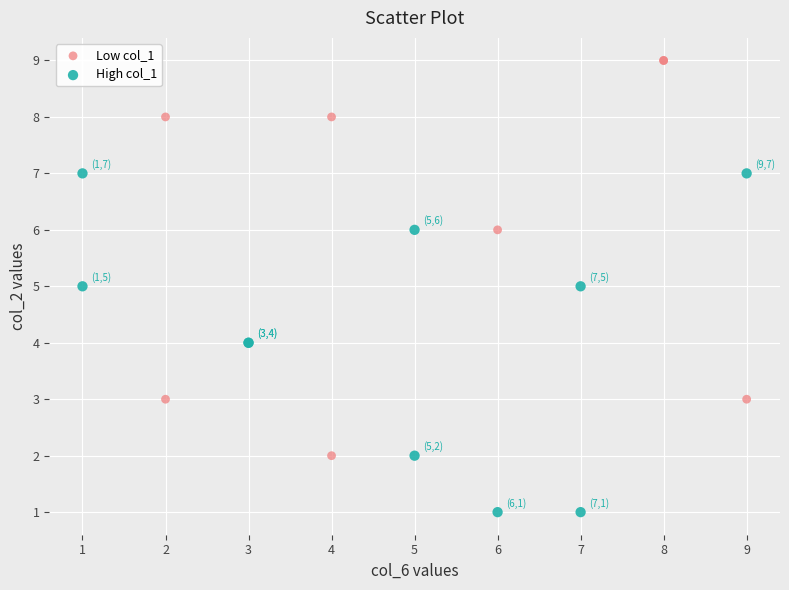

Which series has the largest Y range (max minus min)?

Low col_1